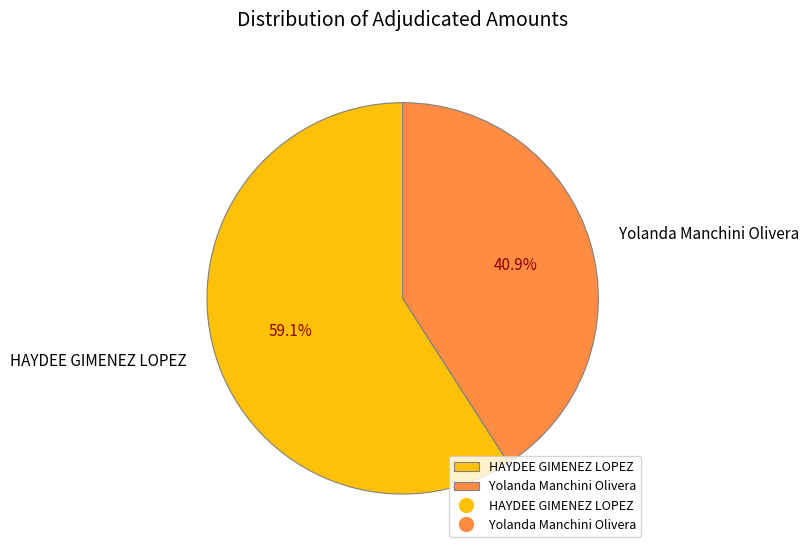

Which category has the smallest portion of the pie?

Yolanda Manchini Olivera